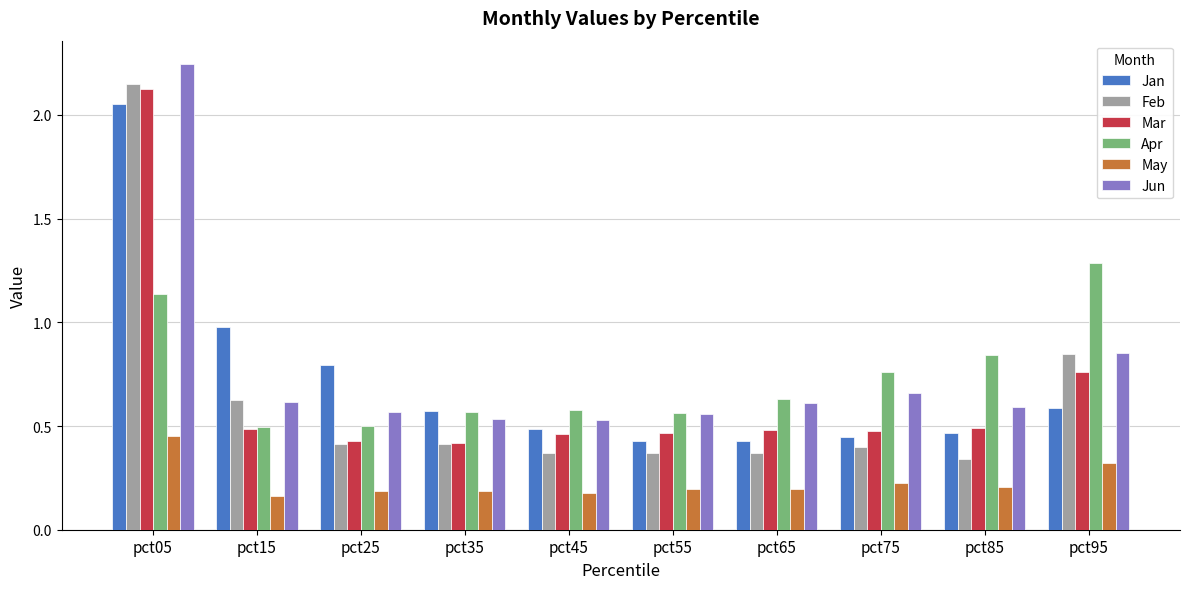

At which label does Apr reach its peak?

pct95